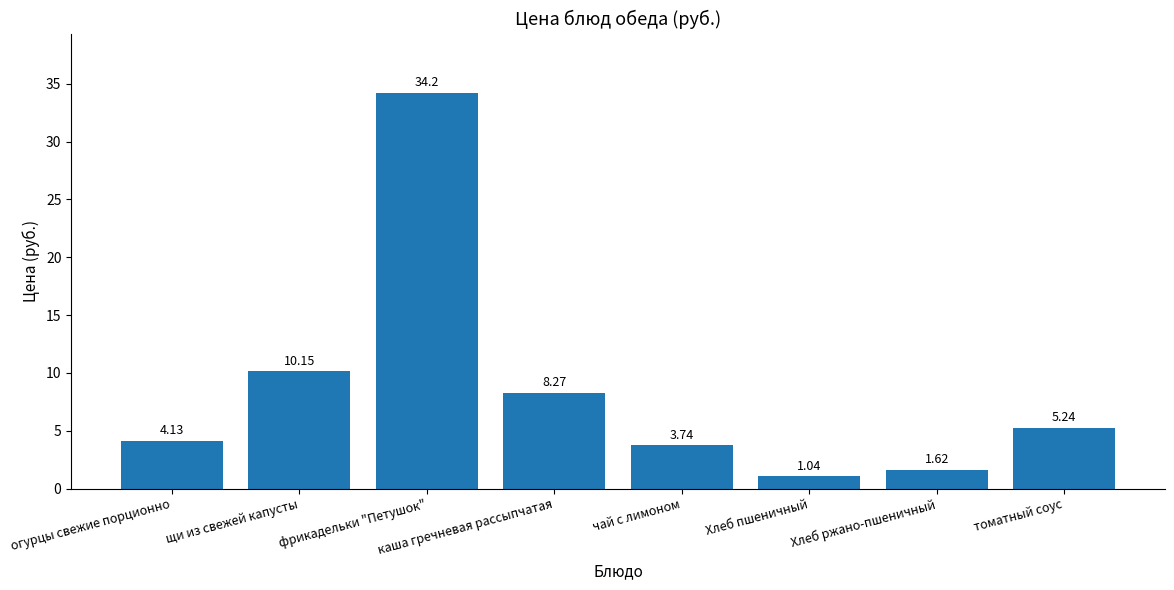

At which label does the data first exceed 5?

щи из свежей капусты